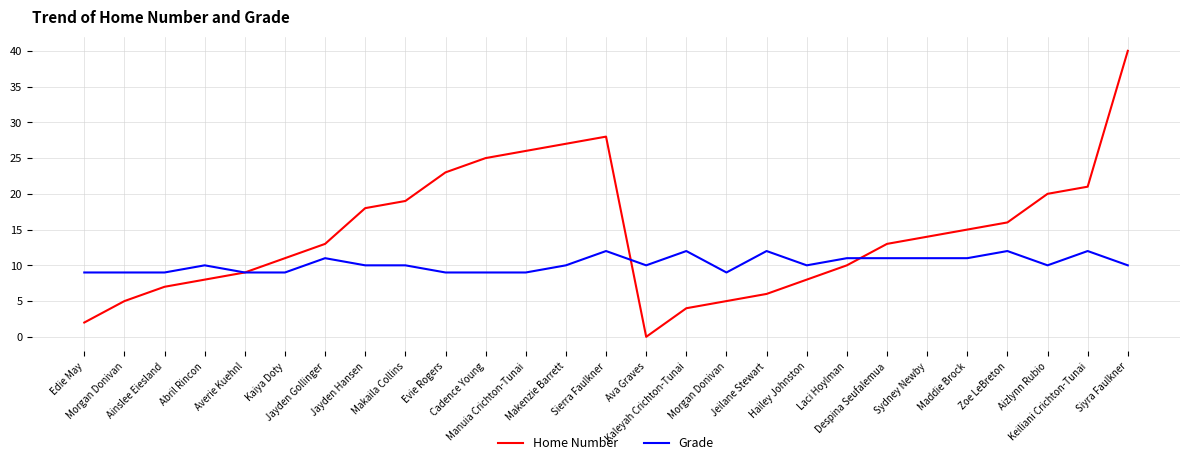

How many distinct data groups are displayed?

2